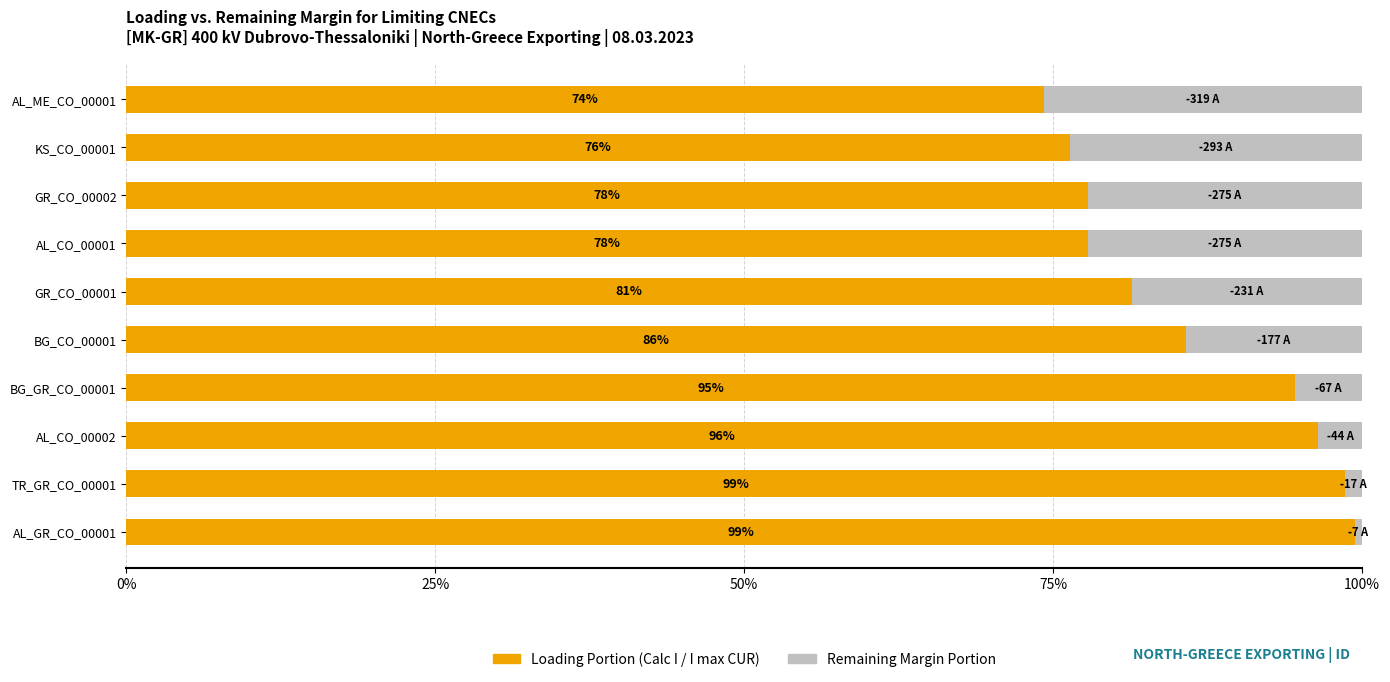

What is the sum of the Loading Portion (Calc I / I max CUR) values at TR_GR_CO_00001 and GR_CO_00001?

180.0